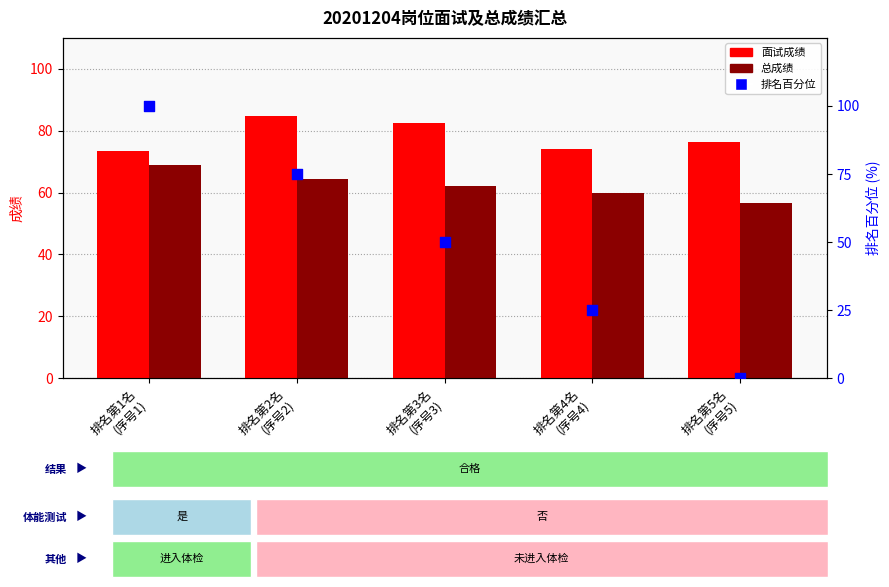

Which series has the largest total across all categories?

面试成绩